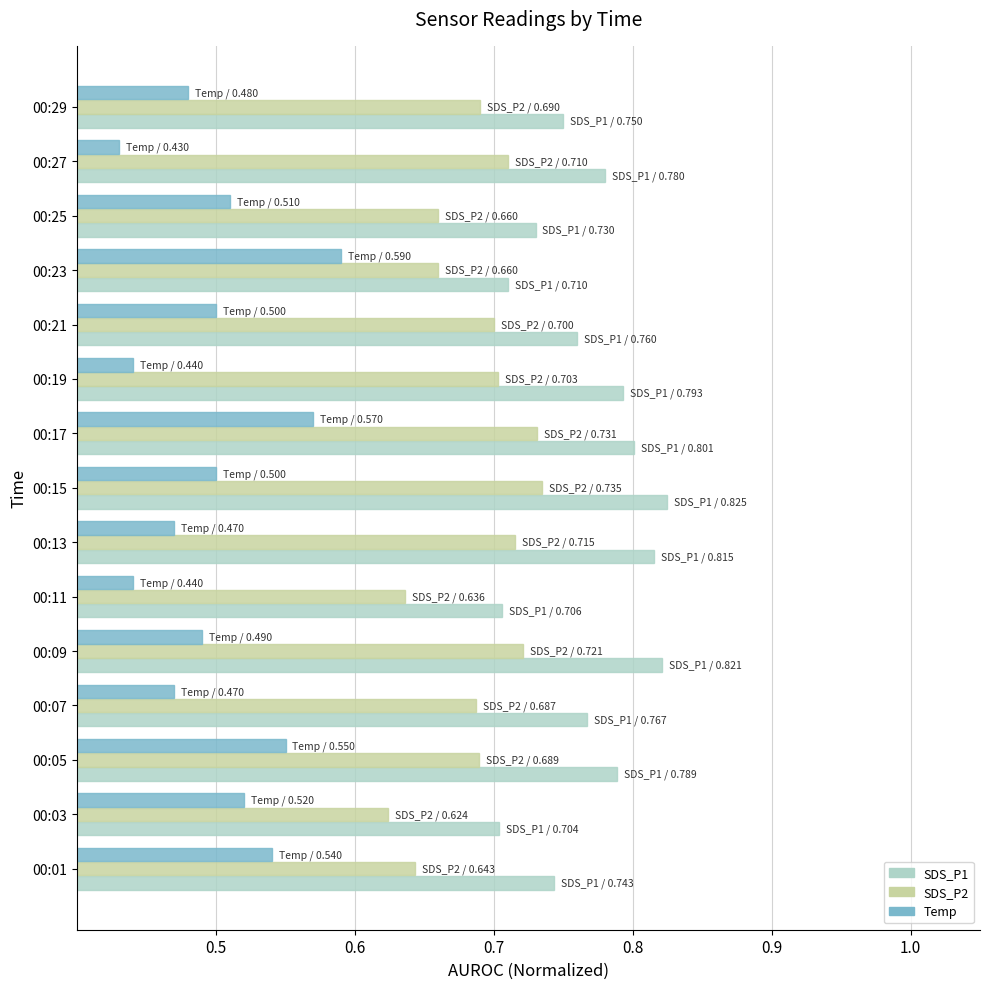

What is the total value across all series at 00:15?

2.1